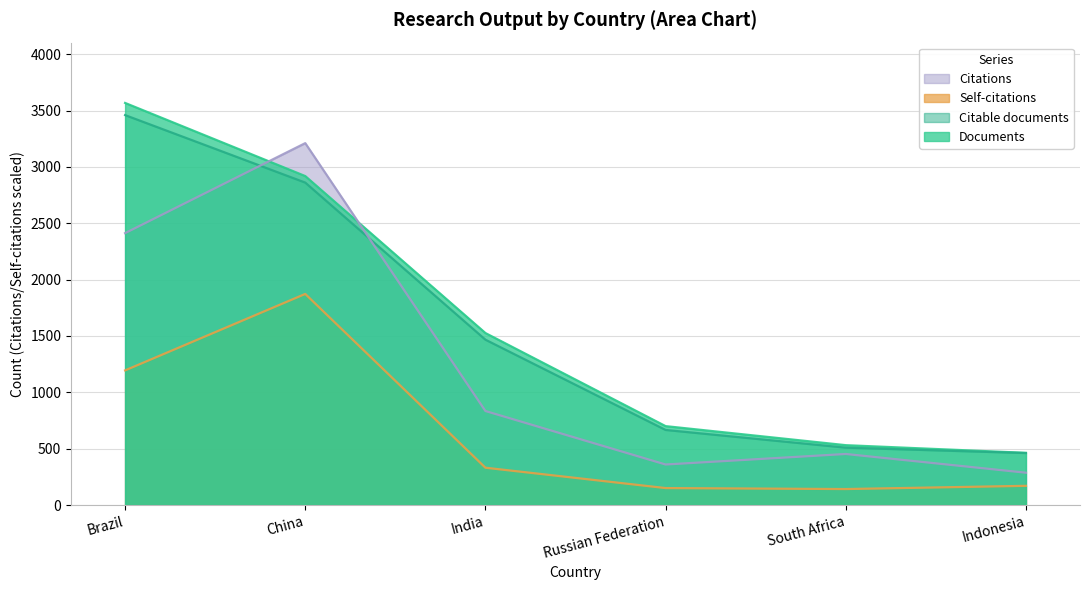

At how many categories does at least one series exceed 372?

6